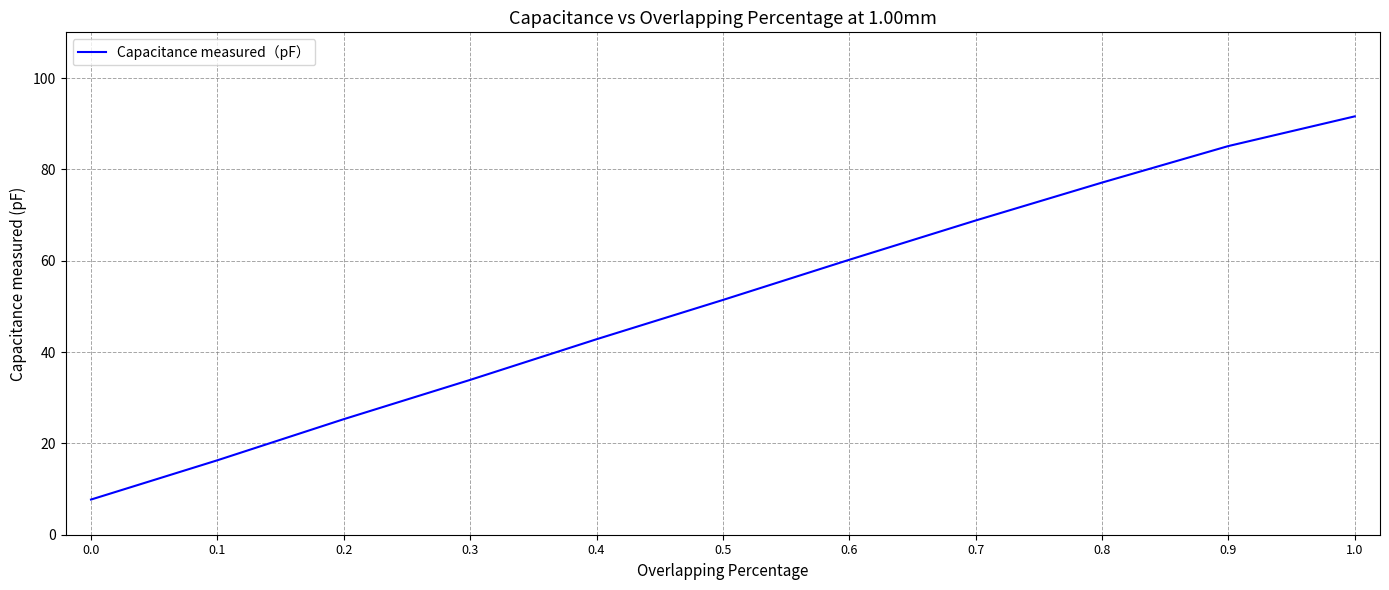

Reading left to right, transcribe all the data shown in this chart.

1.0=91.6	0.9=85.1	0.8=77.1	0.7=68.8	0.6=60.2	0.5=51.4	0.4=42.8	0.3=33.9	0.2=25.3	0.1=16.3	0.0=7.7